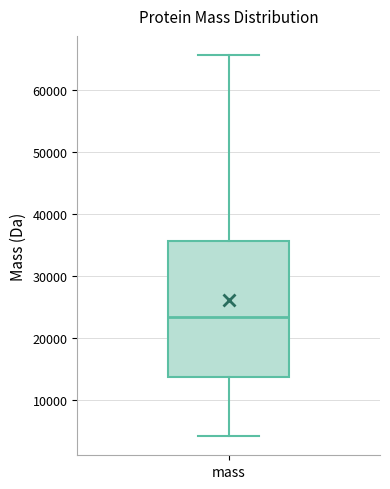

Transcribe this box plot: give where the median line is, the range the box spans, and where the two whiskers end, as read against the y-axis. The values are not printed on the chart, so give them approximately, as read against the axis.

median 23000, box 14000 to 36000, whiskers 4000 to 66000